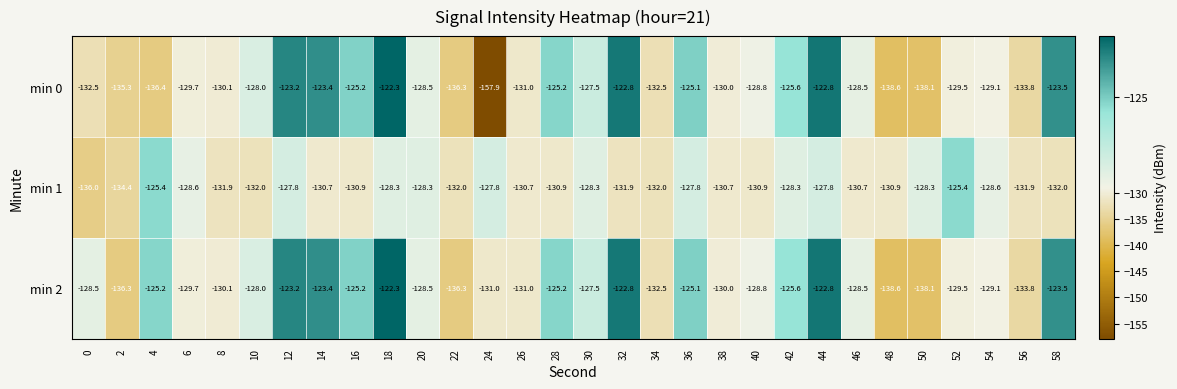

Read the min 1 value at 44.

-127.8